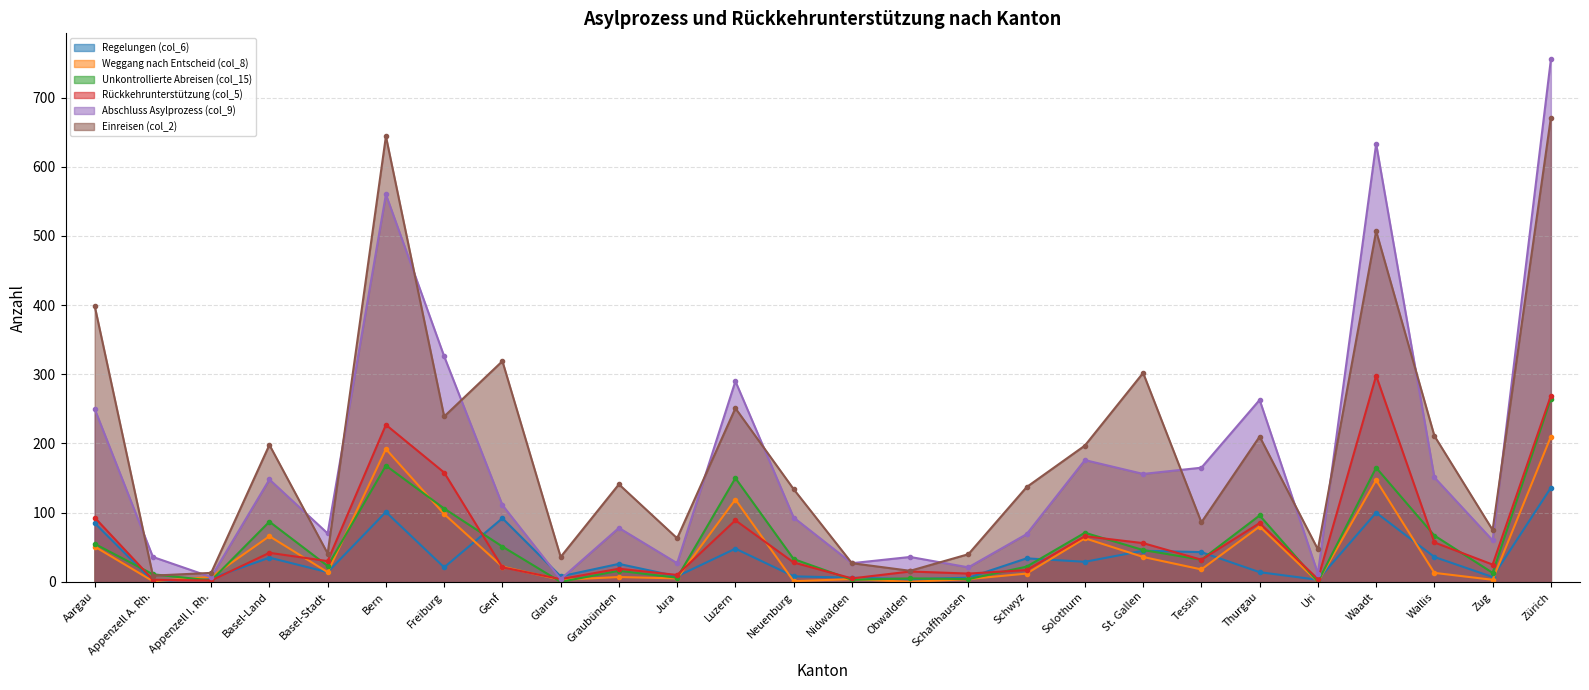

At Schaffhausen, list the series in order from largest to smallest.

Einreisen (col_2), Abschluss Asylprozess (col_9), Rückkehrunterstützung (col_5), Regelungen (col_6), Weggang nach Entscheid (col_8), Unkontrollierte Abreisen (col_15)